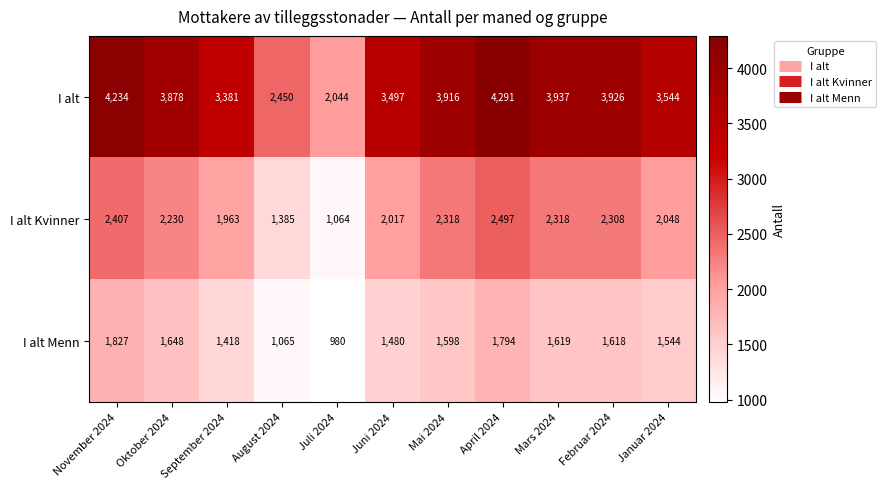

Where does the I alt series first go above 3878?

November 2024